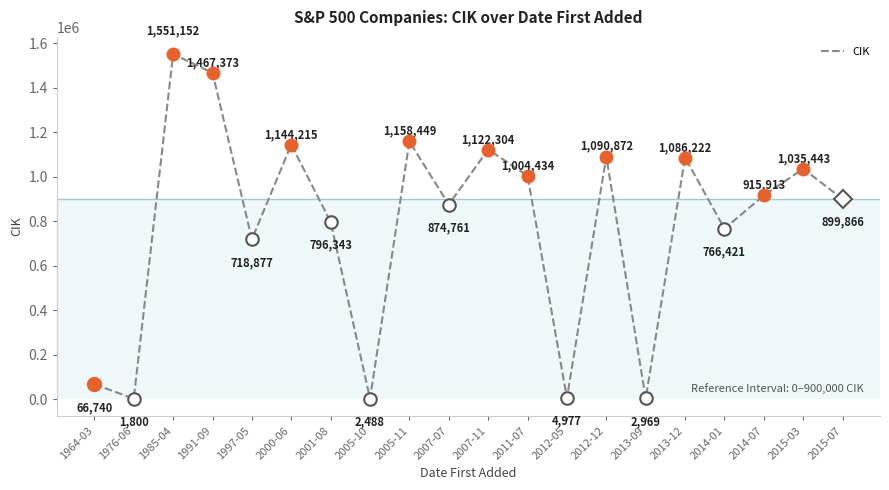

List the labels in order of value, smallest first.

1976-06, 2005-10, 2013-09, 2012-05, 1964-03, 1997-05, 2014-01, 2001-08, 2007-07, 2015-07, 2014-07, 2011-07, 2015-03, 2013-12, 2012-12, 2007-11, 2000-06, 2005-11, 1991-09, 1985-04